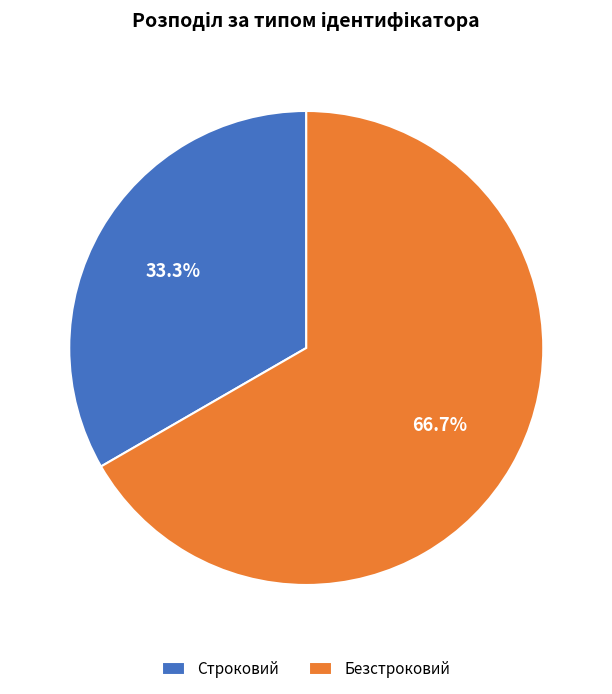

Which slice is the largest?

Безстроковий